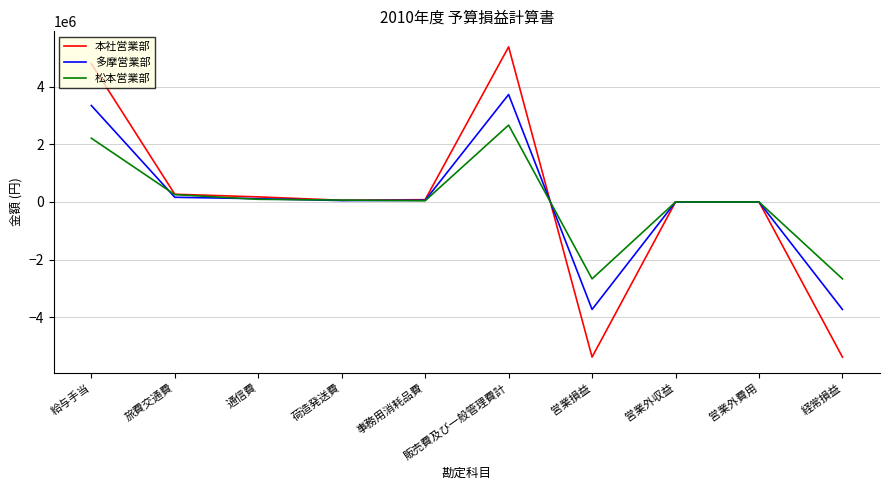

Which series has the widest spread of values?

本社営業部